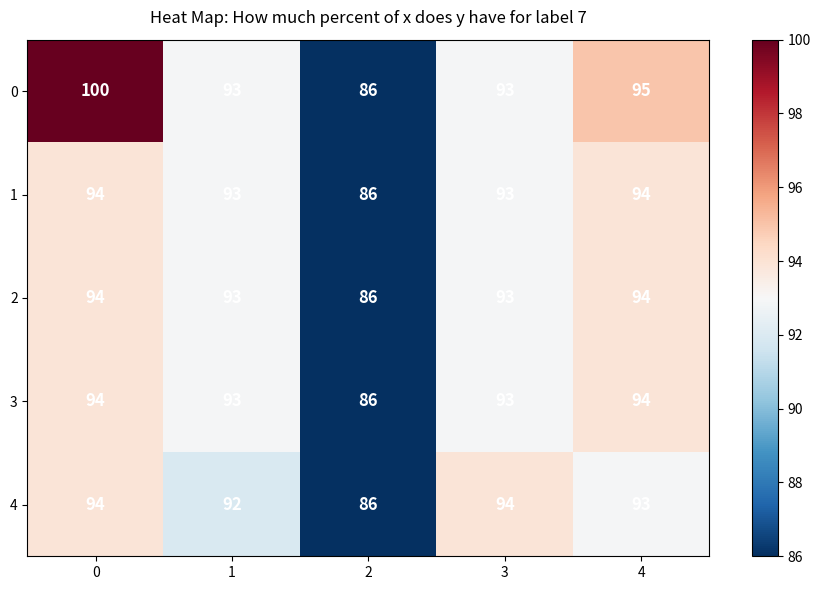

What is the sum of all 0 values?

467